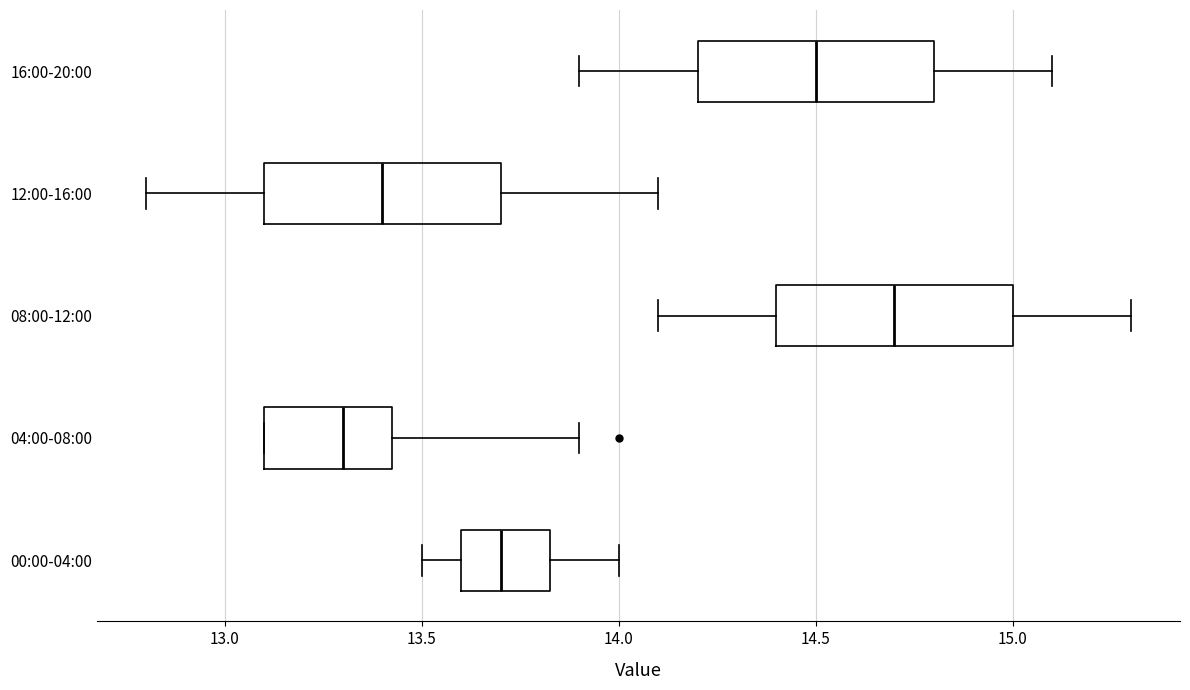

Where does the median line of the box for 04:00-08:00 sit on the x-axis? The values are not printed on the chart, so give them approximately, as read against the axis.

13.30